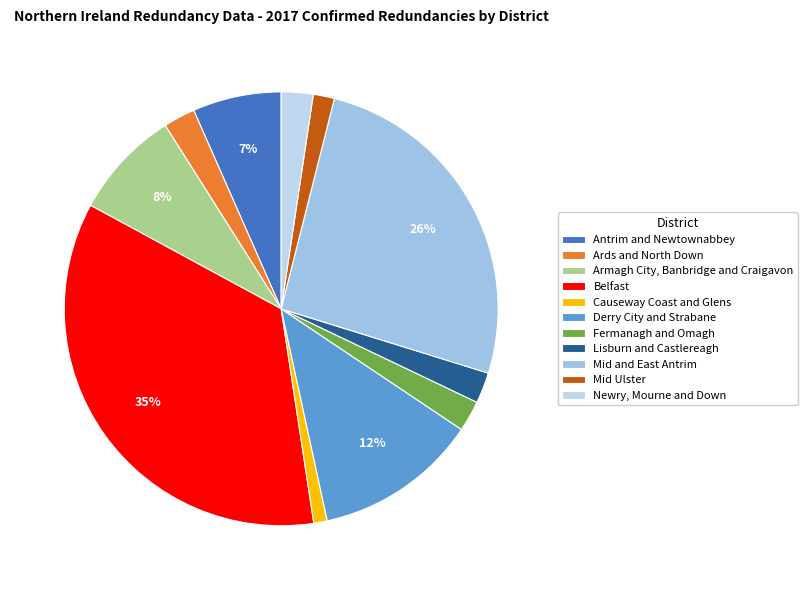

To the nearest percent, what percentage of the pie is Armagh City, Banbridge and Craigavon?

8%